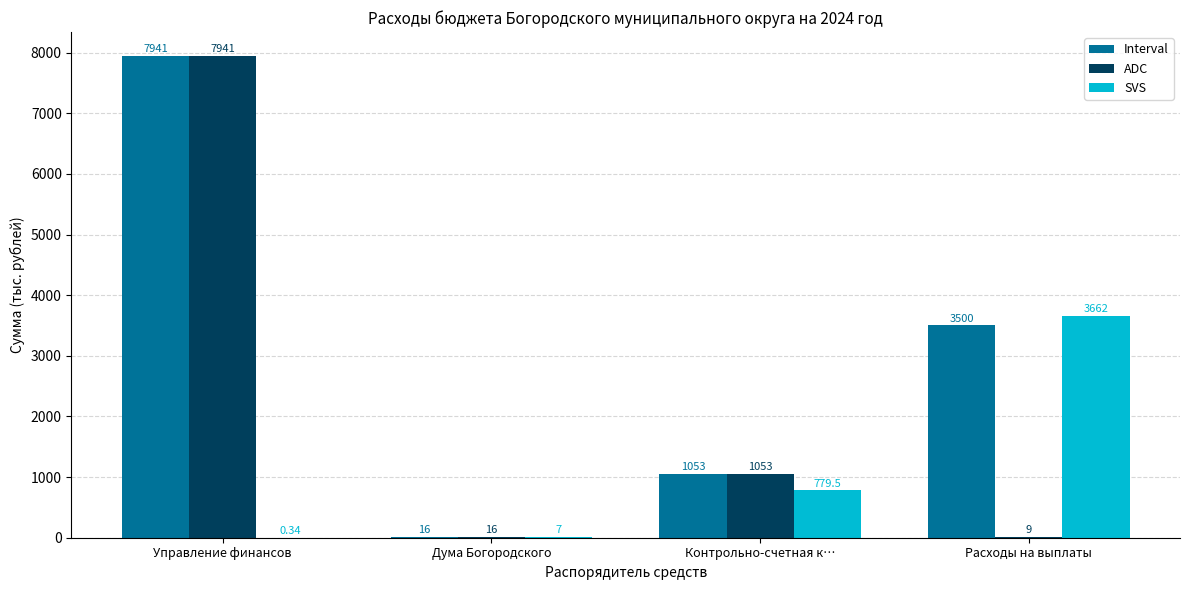

Is the value of Interval at Дума Богородского greater than the value of SVS at Управление финансов?

Yes